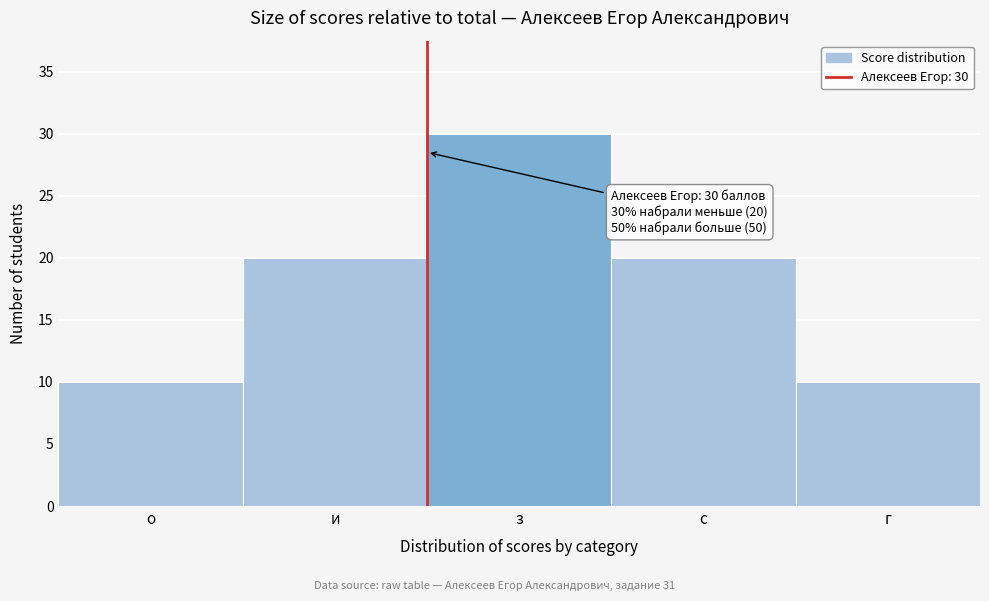

Reading left to right, list all the values displayed in this chart.

о=10	и=20	з=30	с=20	г=10